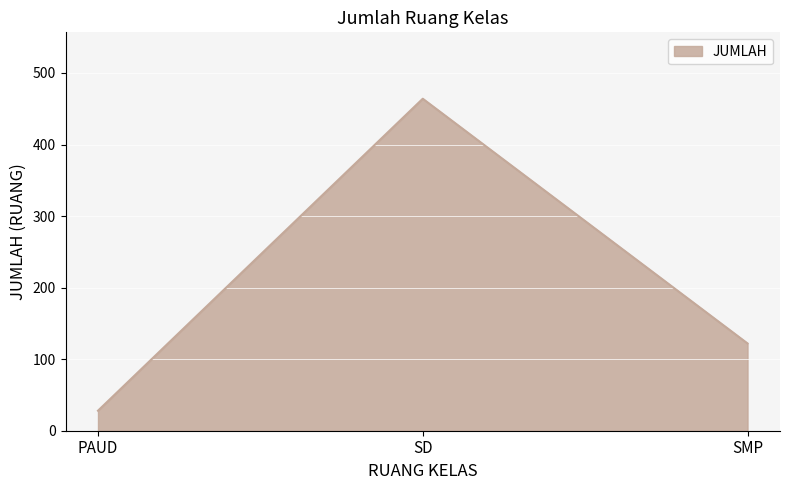

What position from the left is PAUD?

1